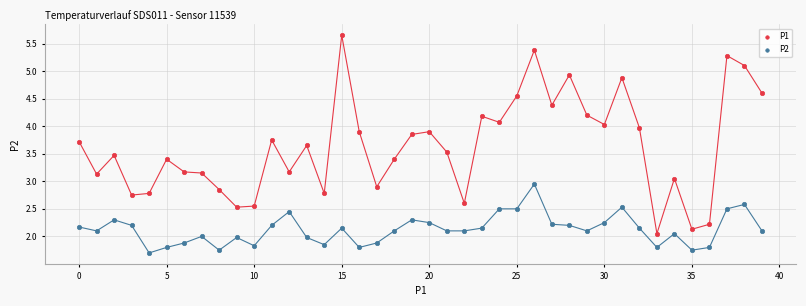

What are all the series names shown in the legend?

P1, P2